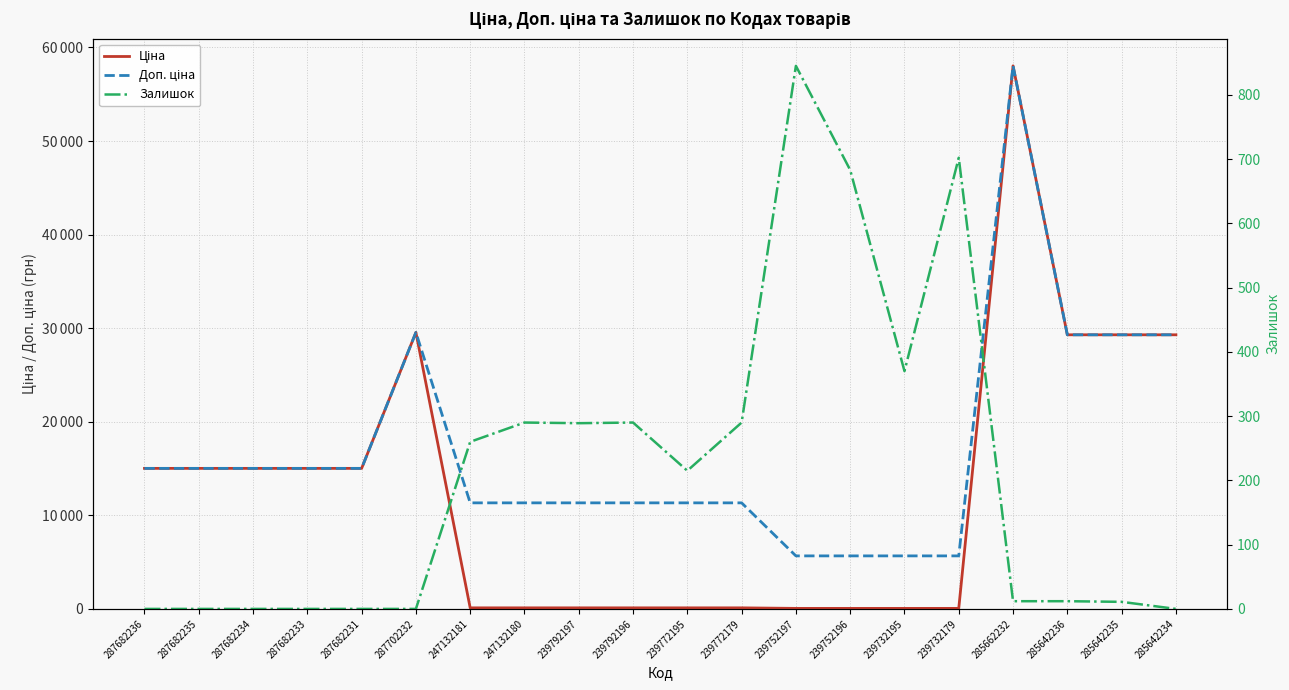

What is the value of the Ціна point at the 4th from the left?

15019.2